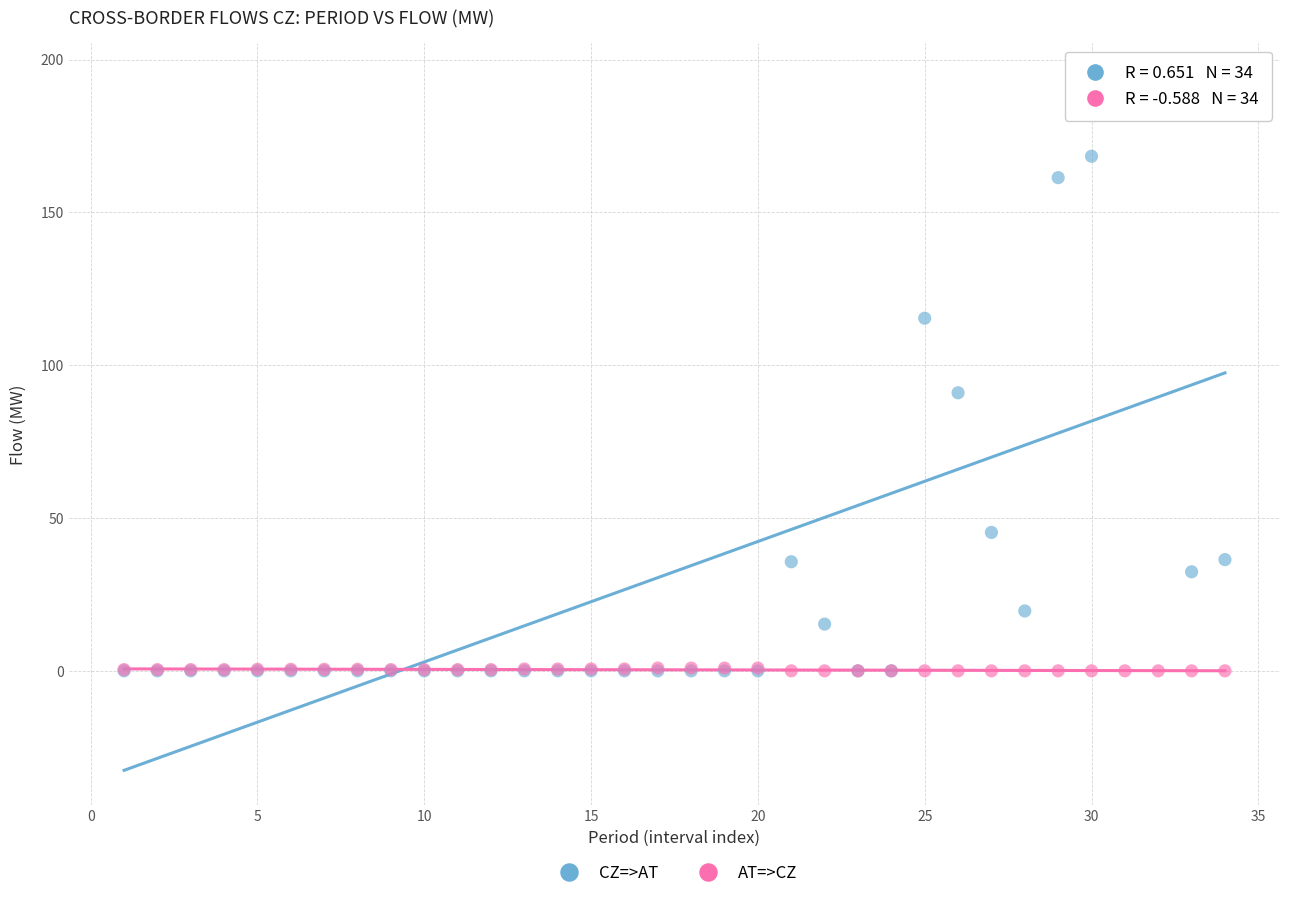

Across all series, what Y value is closest to 97?

91.0